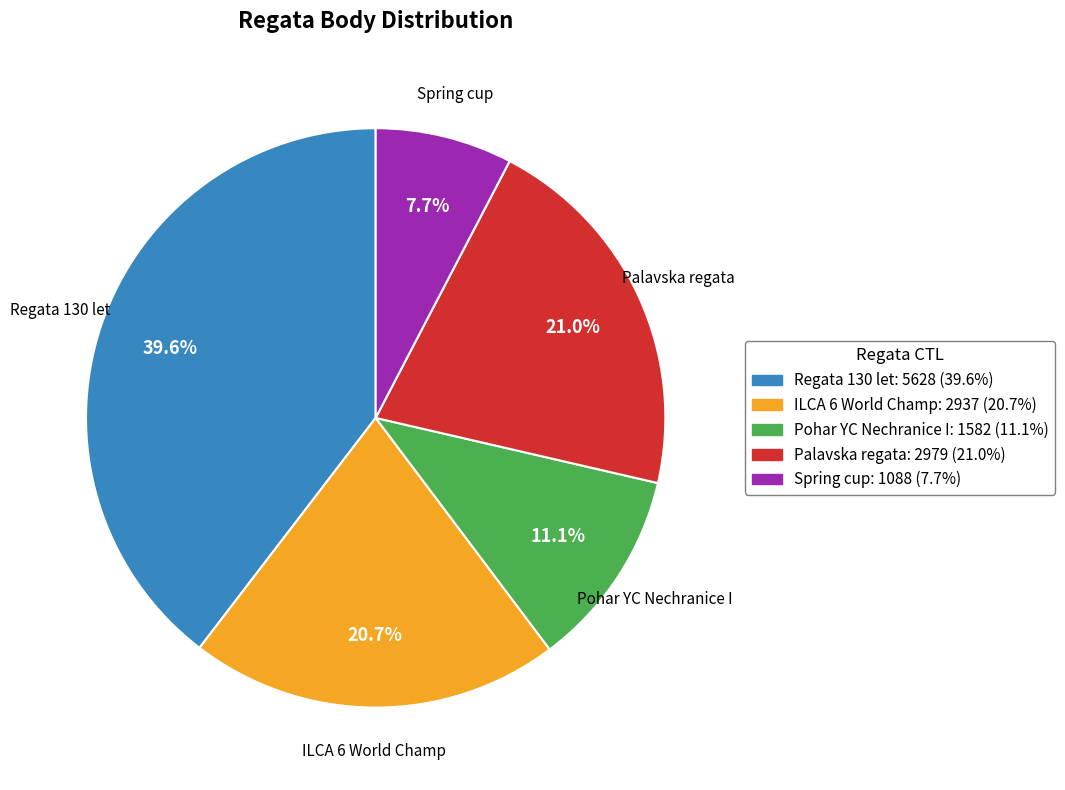

Approximately how many times larger is the value at Palavska regata: 2979 (21.0%) compared to Pohar YC Nechranice I: 1582 (11.1%)?

1.9